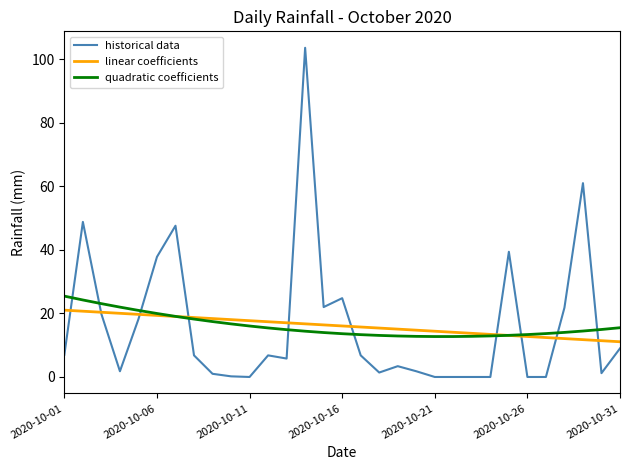

Which series has the widest spread of values?

historical data